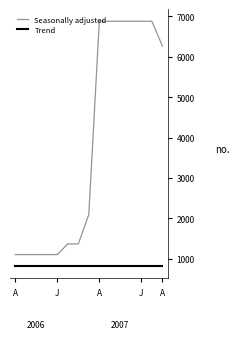

Which series has the largest range (max minus min)?

Seasonally adjusted